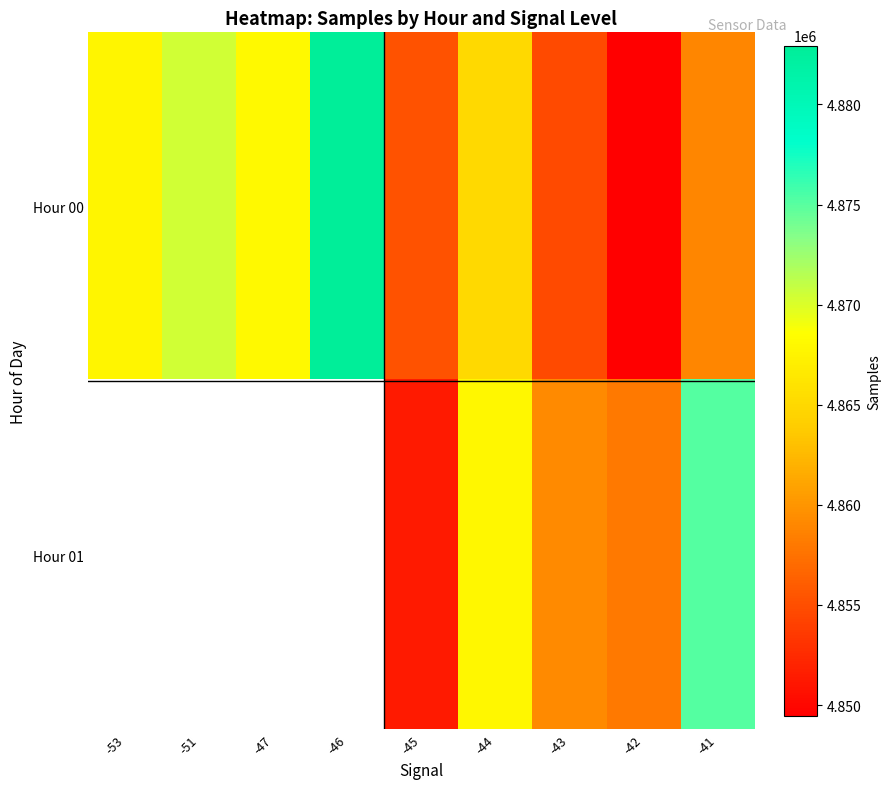

Which series has the widest spread of values?

Hour 00